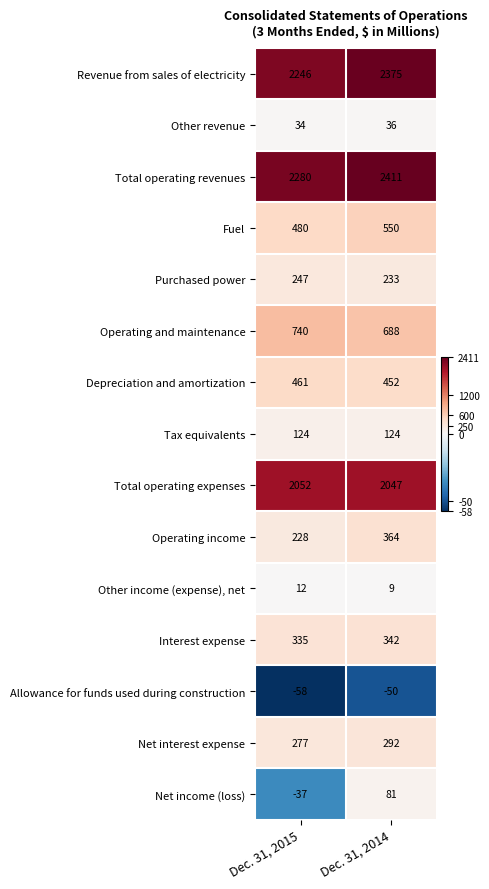

Read the Tax equivalents value at Dec. 31, 2014.

124